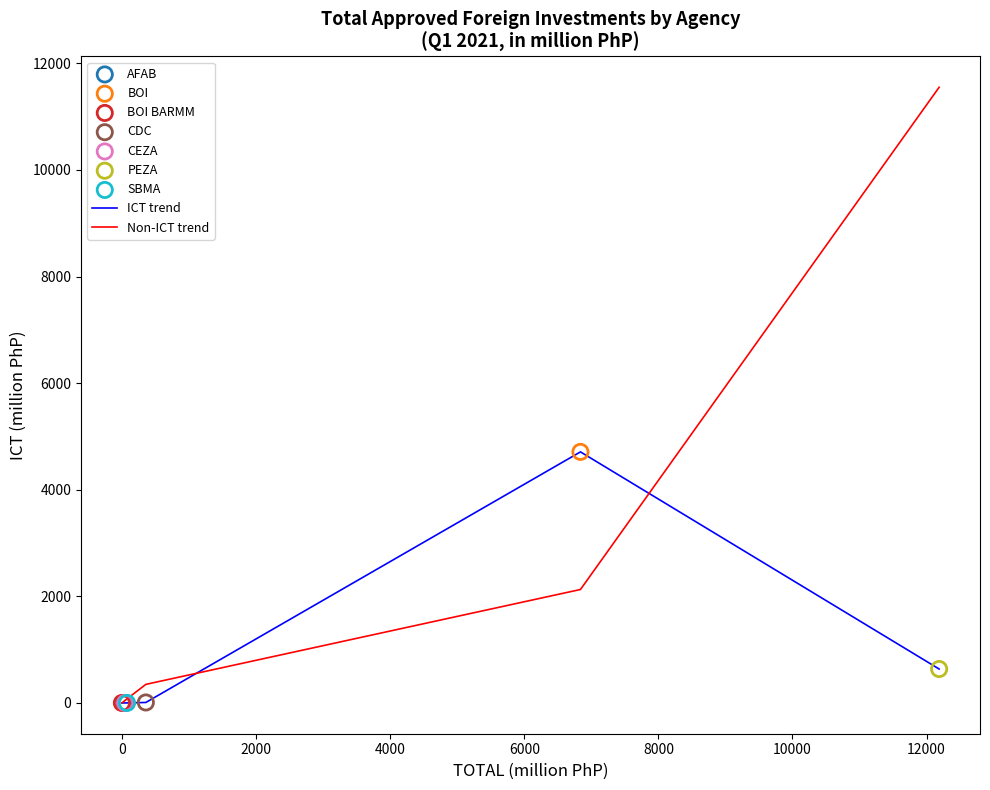

What is the maximum value for ICT trend?

4709.8